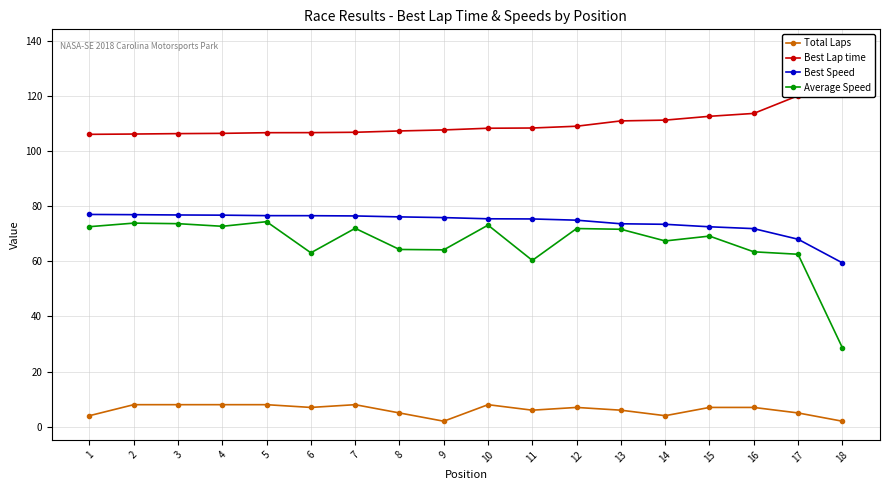

What is the value of the Best Lap time point at the 8th from the left?

107.3